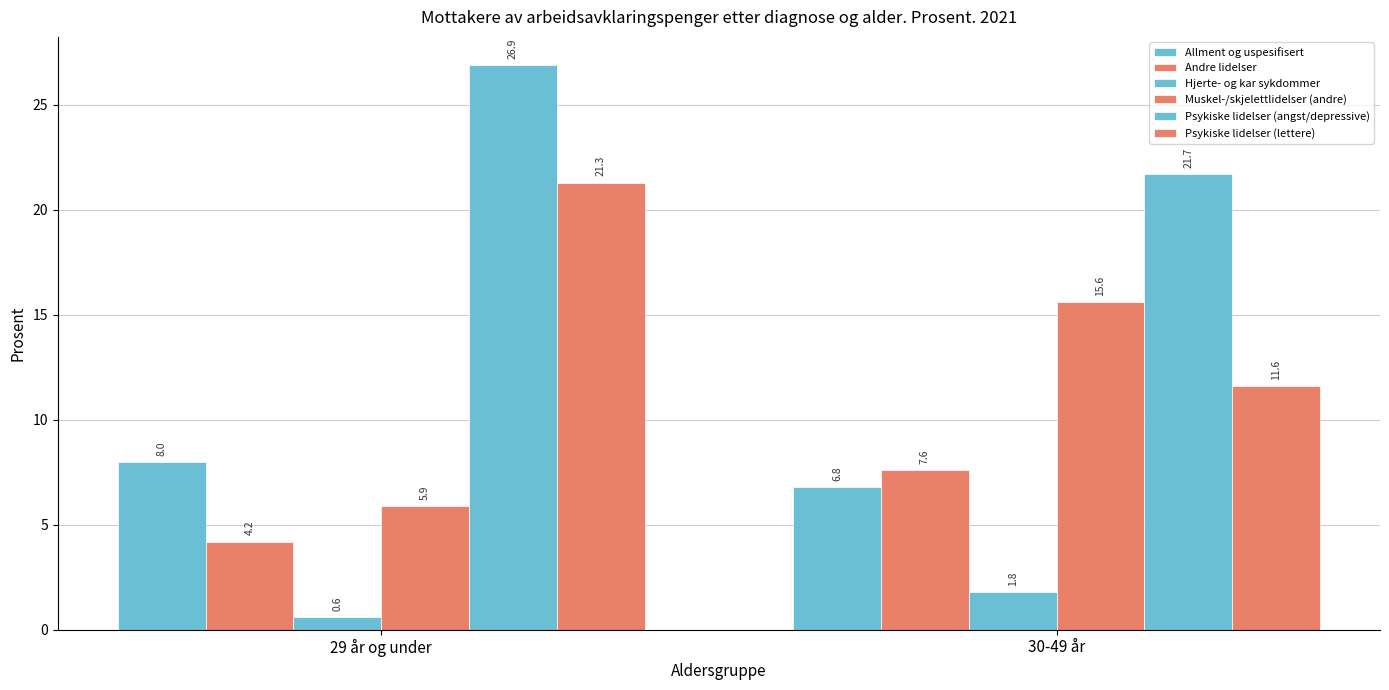

The Psykiske lidelser (lettere) series shows 18.2 at 30-49 år. True or false?

False